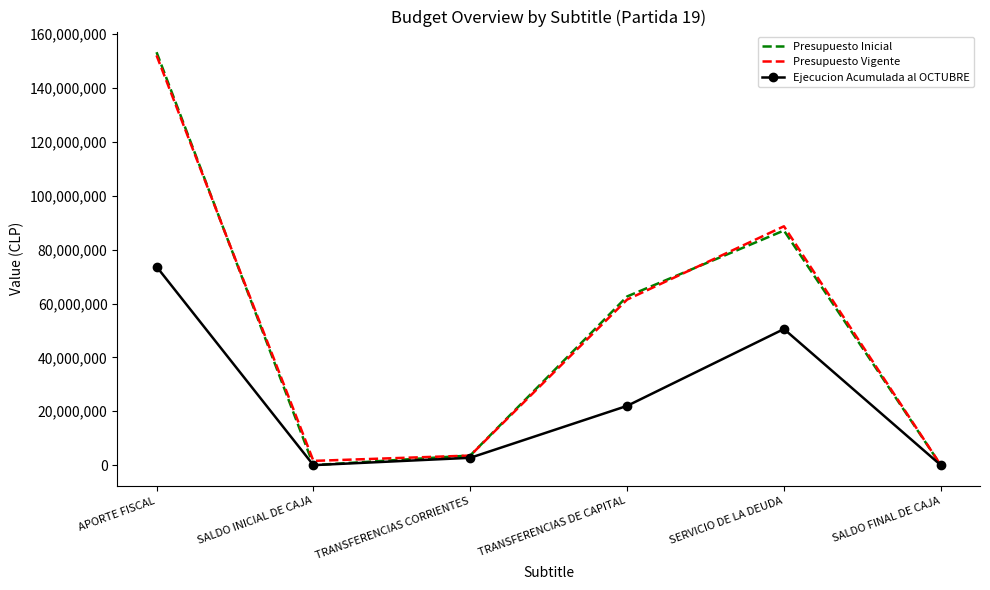

Which category has the highest value across all series?

APORTE FISCAL